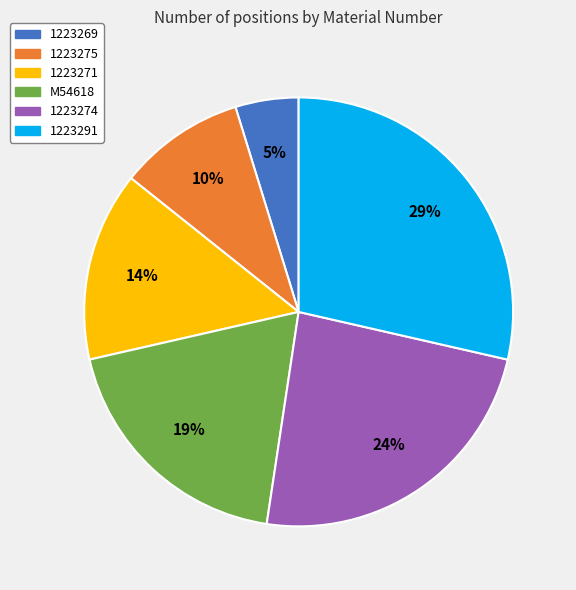

True or false: M54618 accounts for 19% of the total.

True